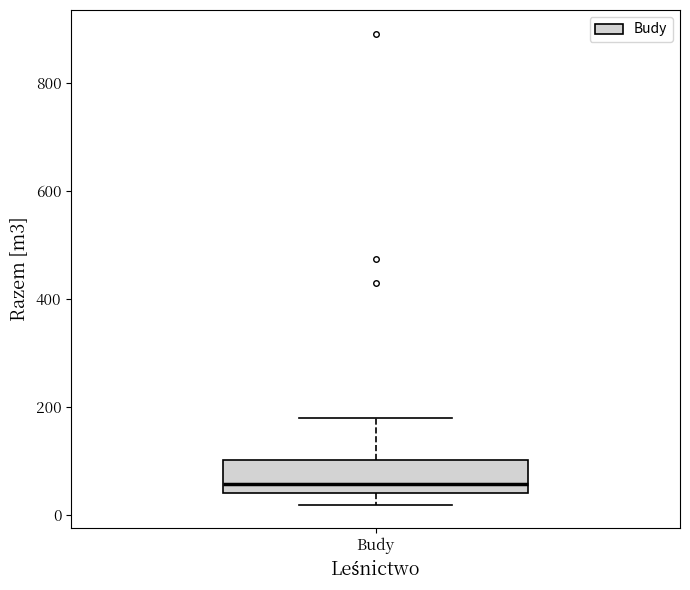

Read this box plot against the y-axis: the position of the median line, the range covered by the box, and the ends of both whiskers. The values are not printed on the chart, so give them approximately, as read against the axis.

median 60, box 40 to 100, whiskers 20 to 180